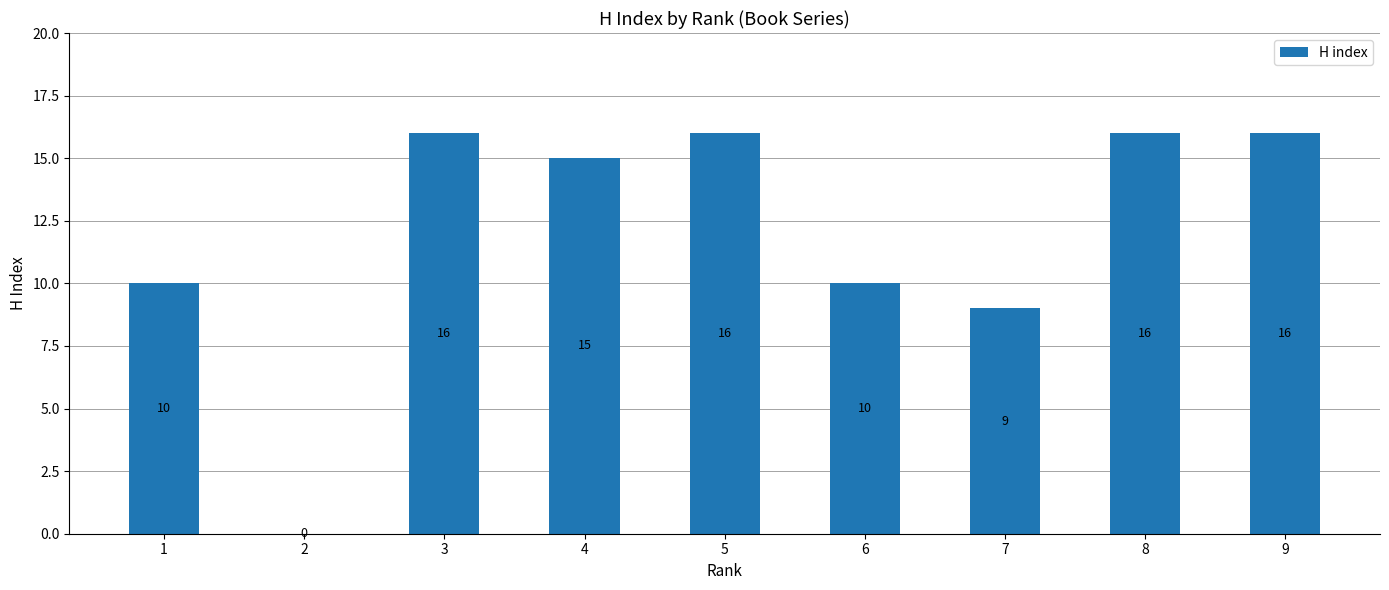

Which has a higher value, 4 or 6?

4